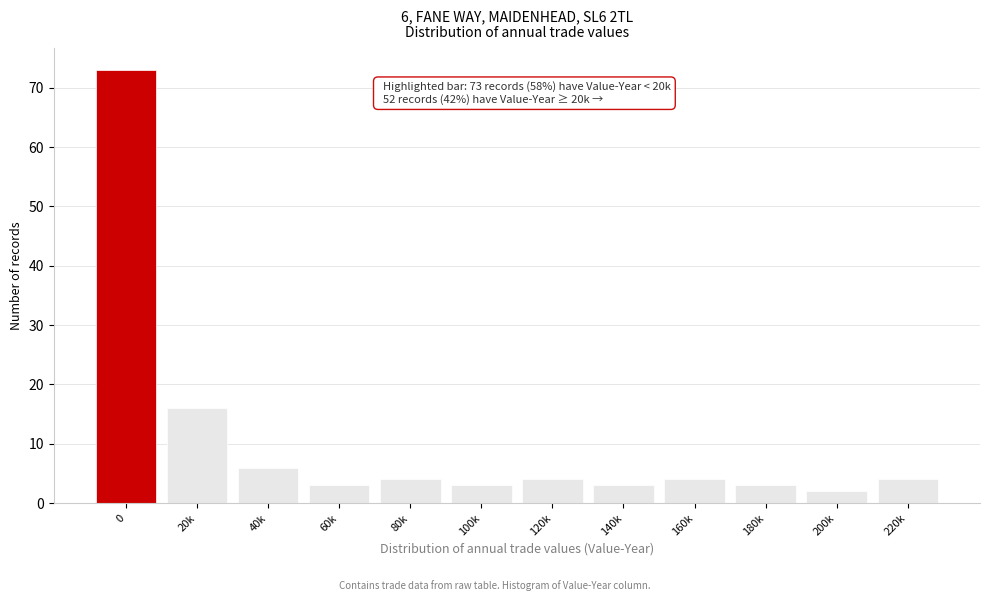

Reading left to right, extract all data points from this chart.

0=73	20k=16	40k=6	60k=3	80k=4	100k=3	120k=4	140k=3	160k=4	180k=3	200k=2	220k=4